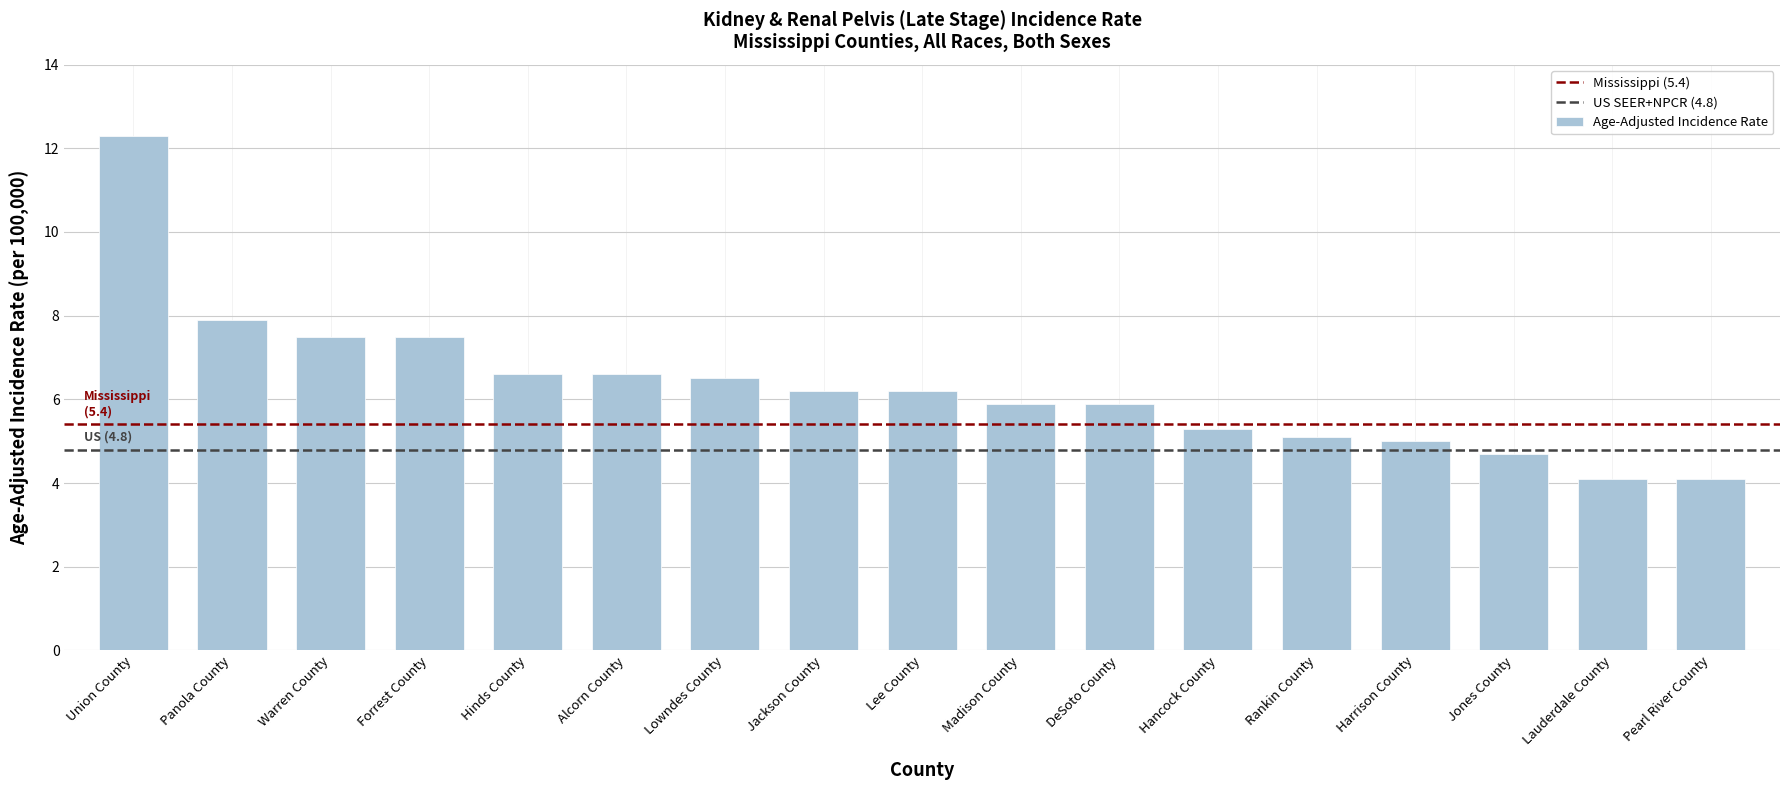

How many data points are less than 6?

8